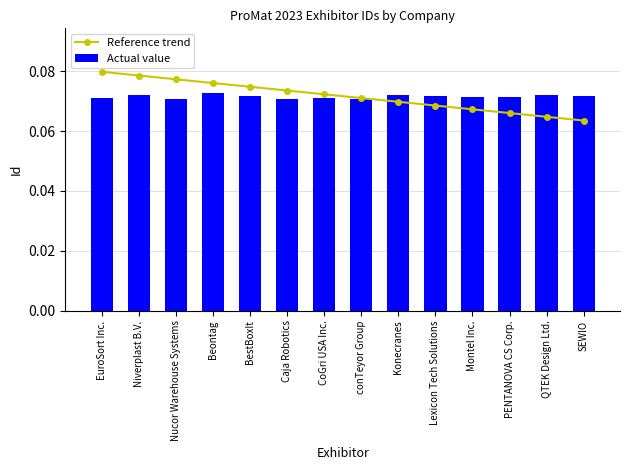

Count the Actual value values in the range 0 to 1.

14